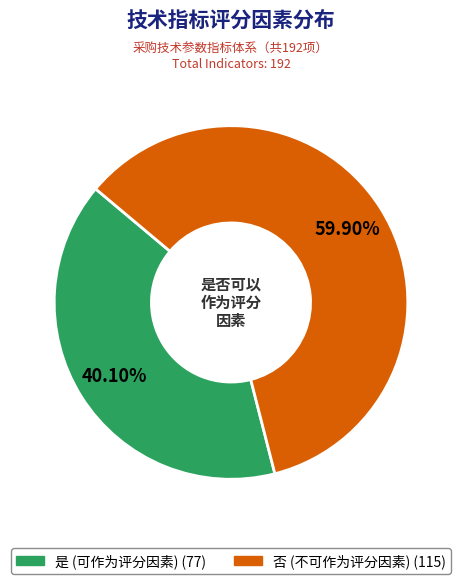

What percentage do 是 and 否 together represent?

100.0%